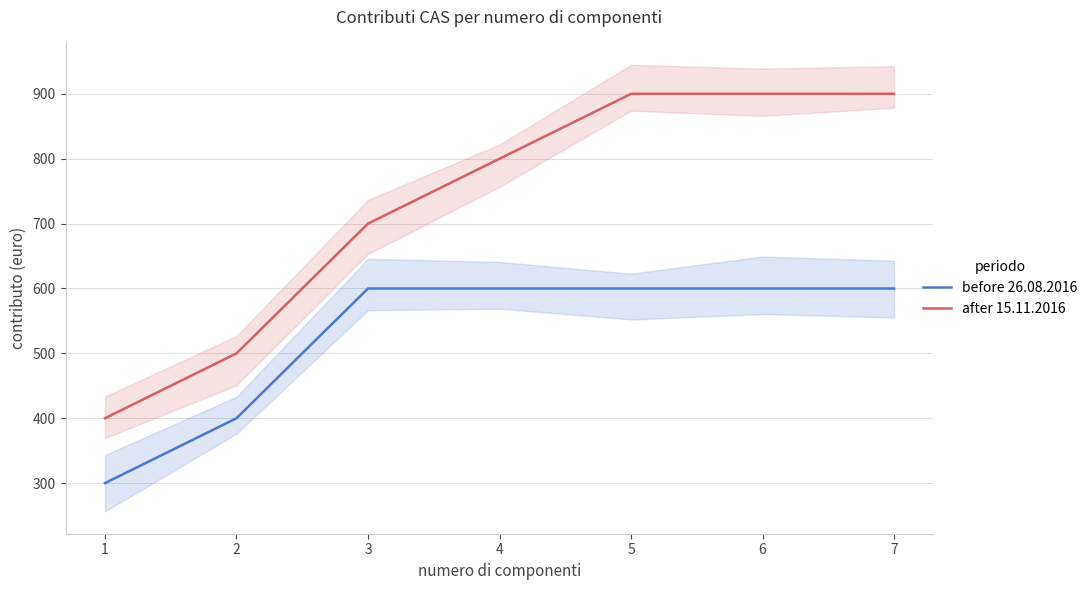

The value of after 15.11.2016 at 2 is 500. True or false?

True